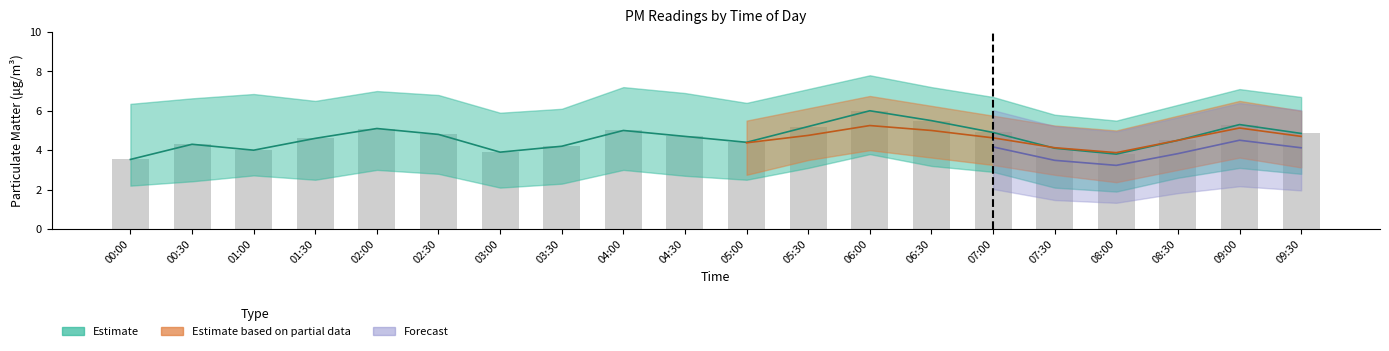

Rank the categories by P2_upper value from highest to lowest.

06:00, 04:00, 09:00, 02:00, 06:30, 05:30, 09:30, 00:00, 04:30, 02:30, 07:00, 08:30, 00:30, 01:30, 03:30, 05:00, 01:00, 03:00, 07:30, 08:00